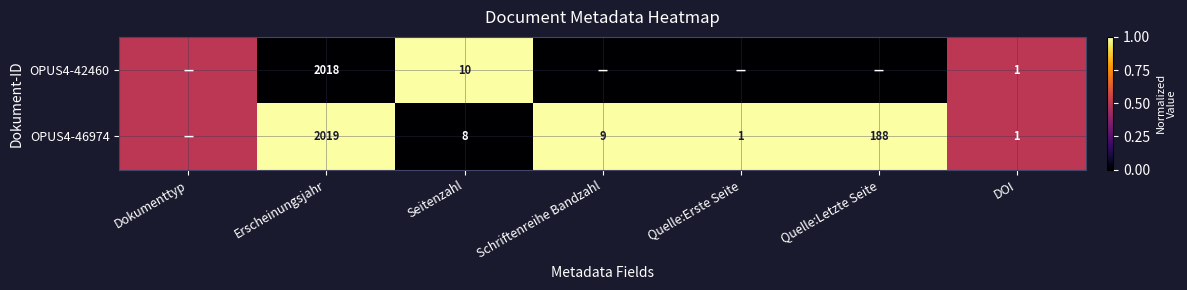

The OPUS4-42460 series shows 0.7 at DOI. True or false?

False